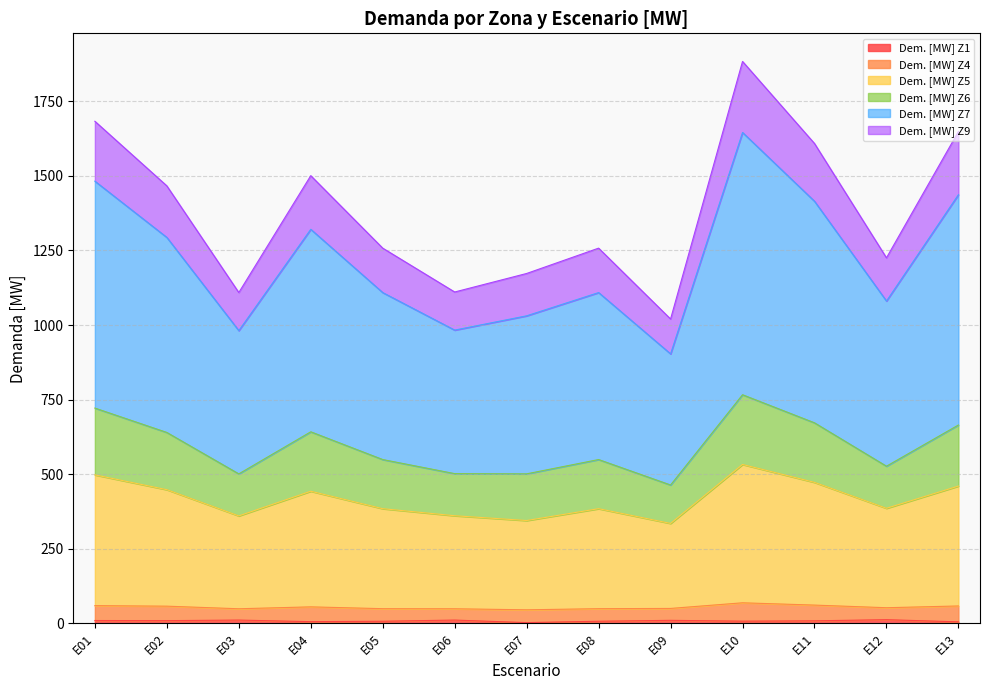

What is the value of the Dem. [MW] Z6 point at the 1st from the left?

721.7